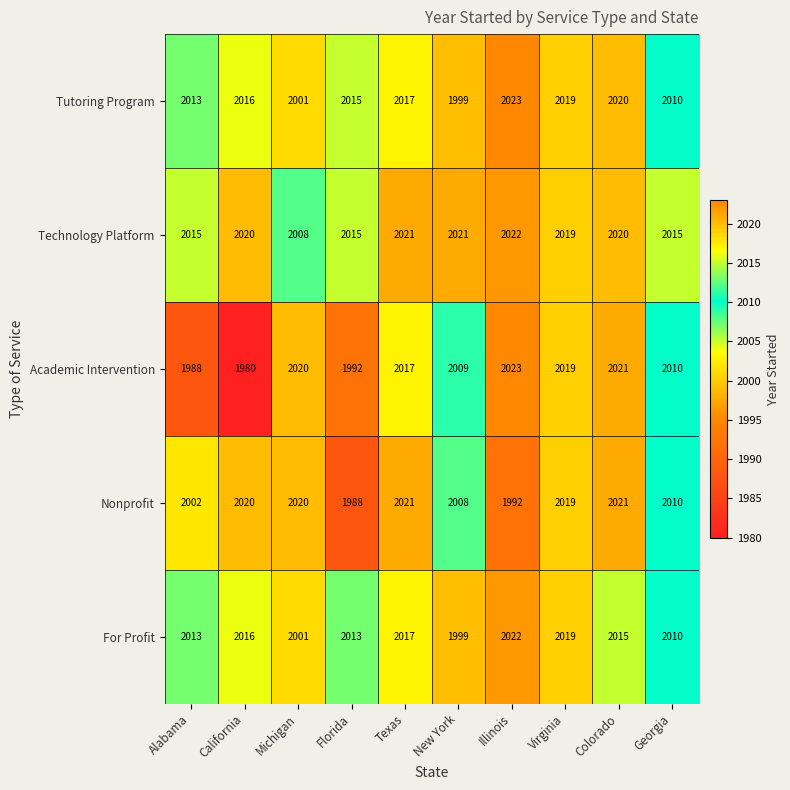

The Nonprofit series shows 3405 at Colorado. True or false?

False